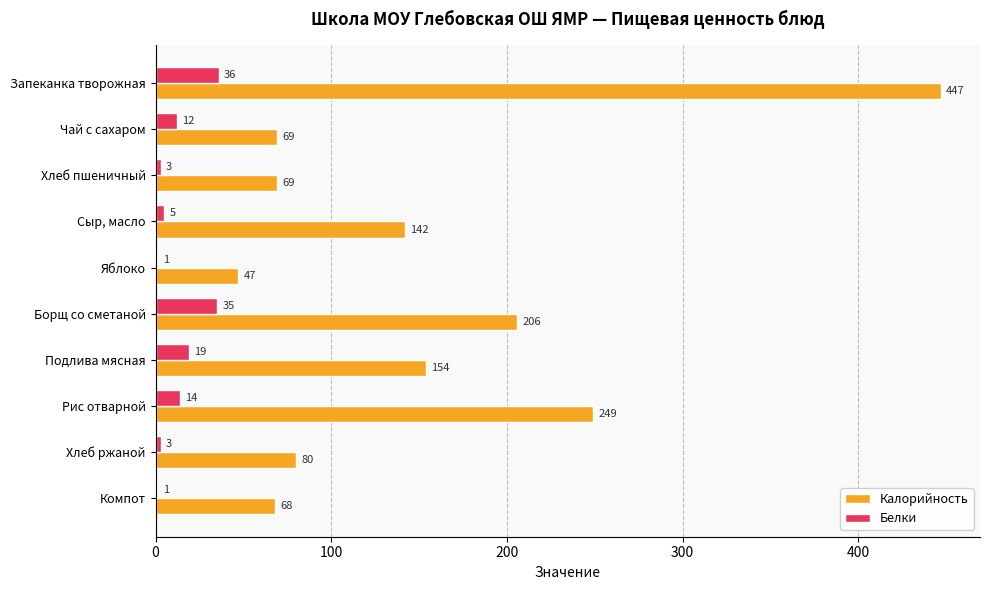

Where is Белки nearest to the value 18?

Подлива мясная